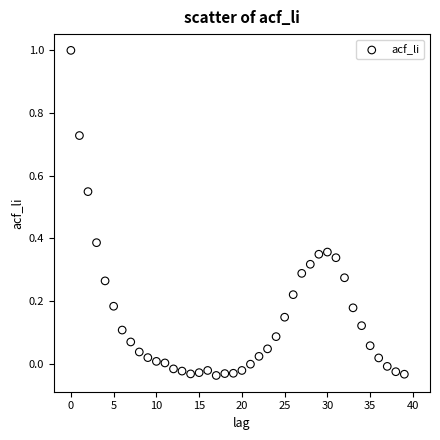

What is the range of Y values (max minus min)?

1.0